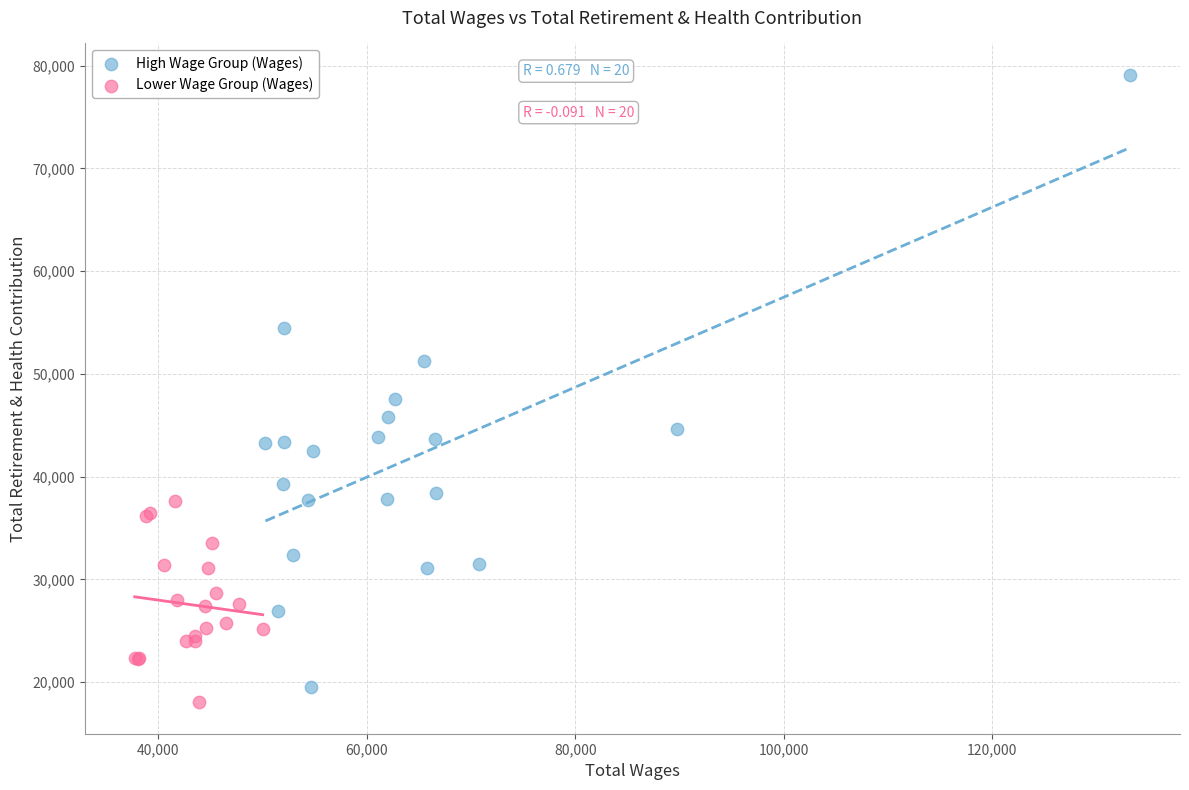

What are all the series names shown in the legend?

High Wage Group (Wages), Lower Wage Group (Wages)